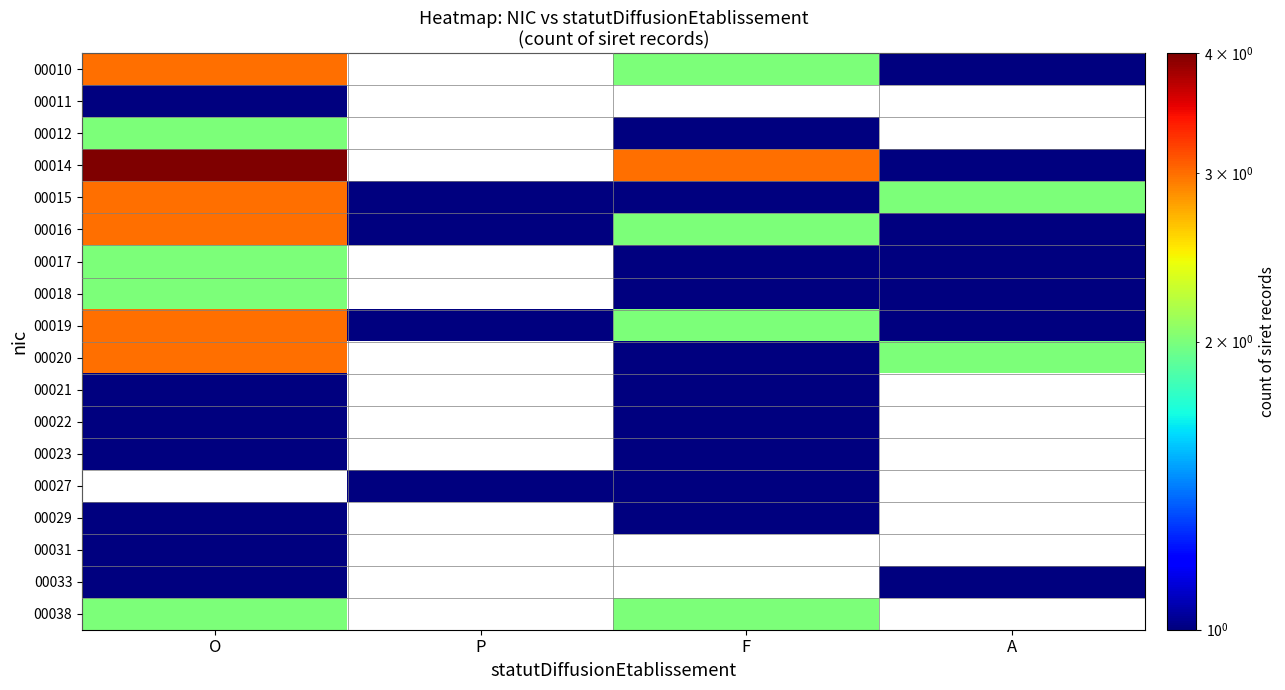

Where does the 00016 series first go above 2?

O